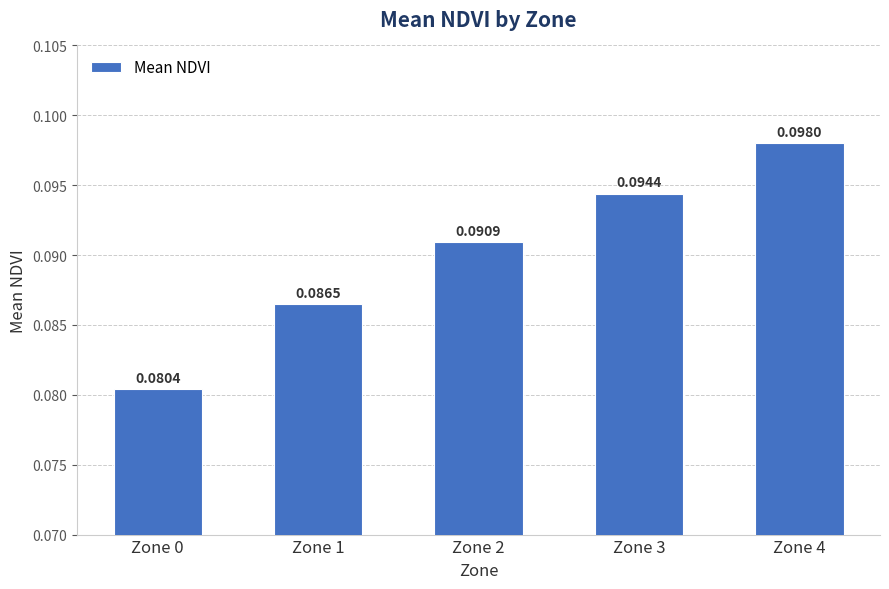

True or false: the data shows 0.0 at Zone 1.

False